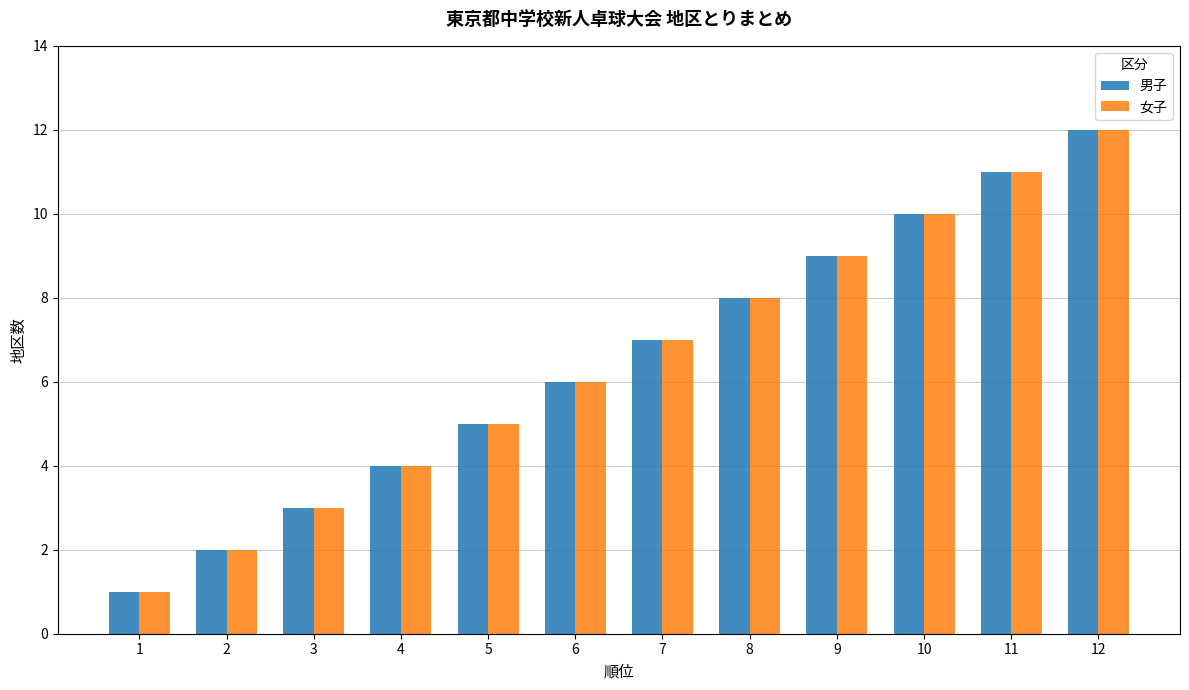

Which category has the lowest value in the 女子 series?

1